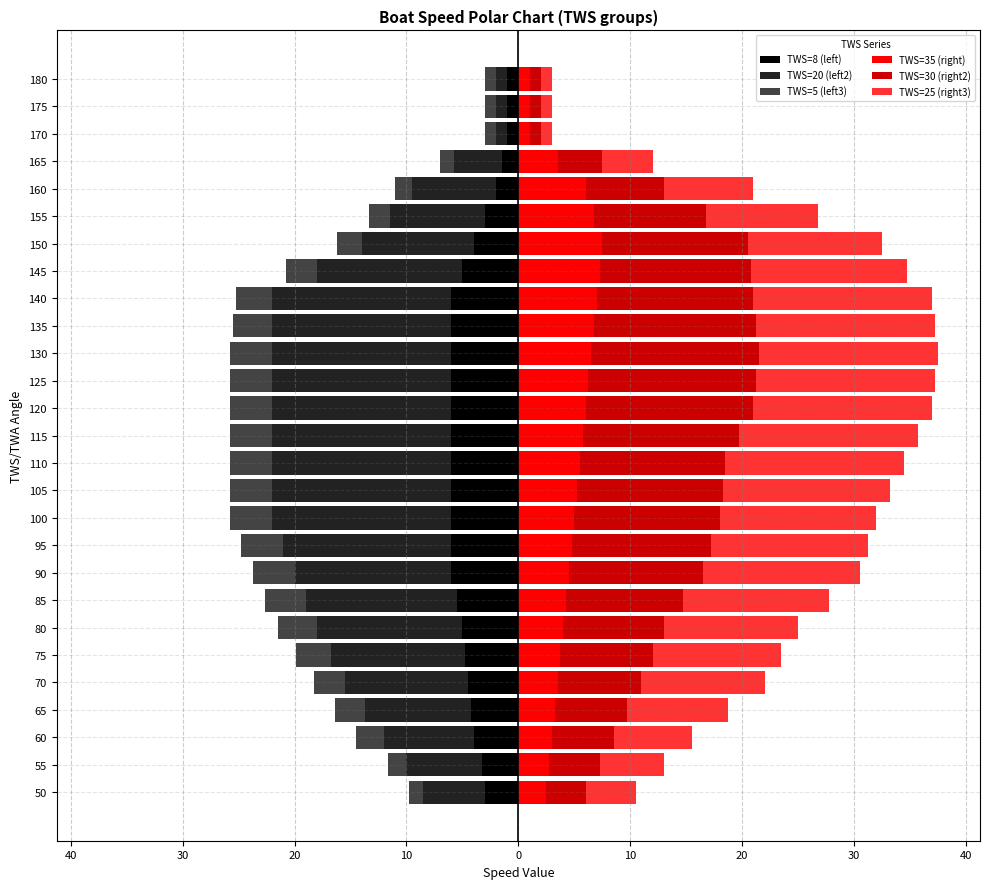

How many bars are there in each group?

6